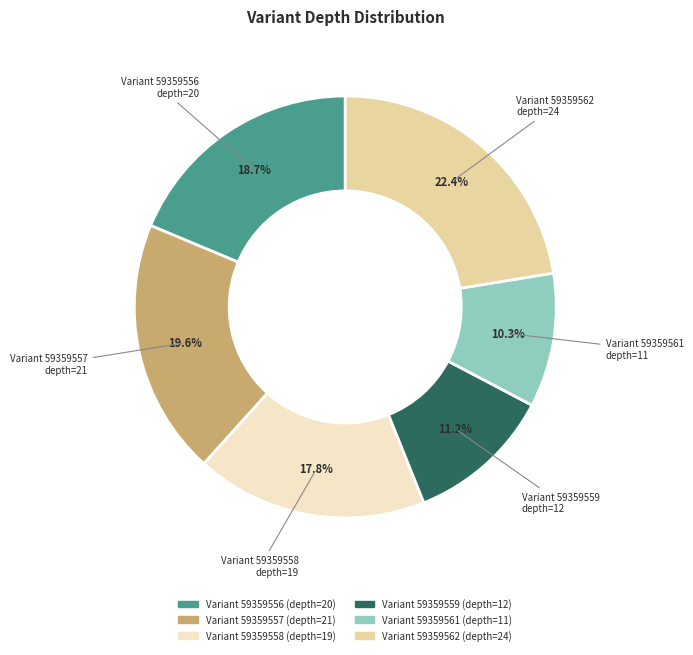

Which category has the smallest portion of the pie?

Variant 59359561